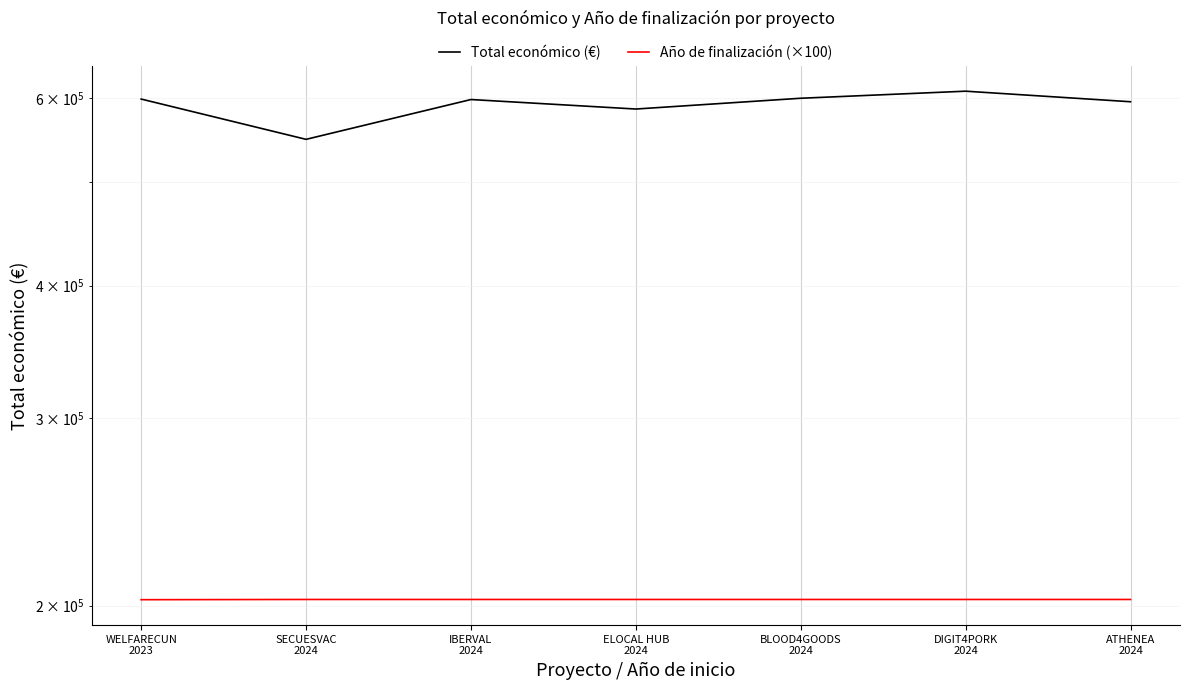

Count the number of categories in the chart.

7